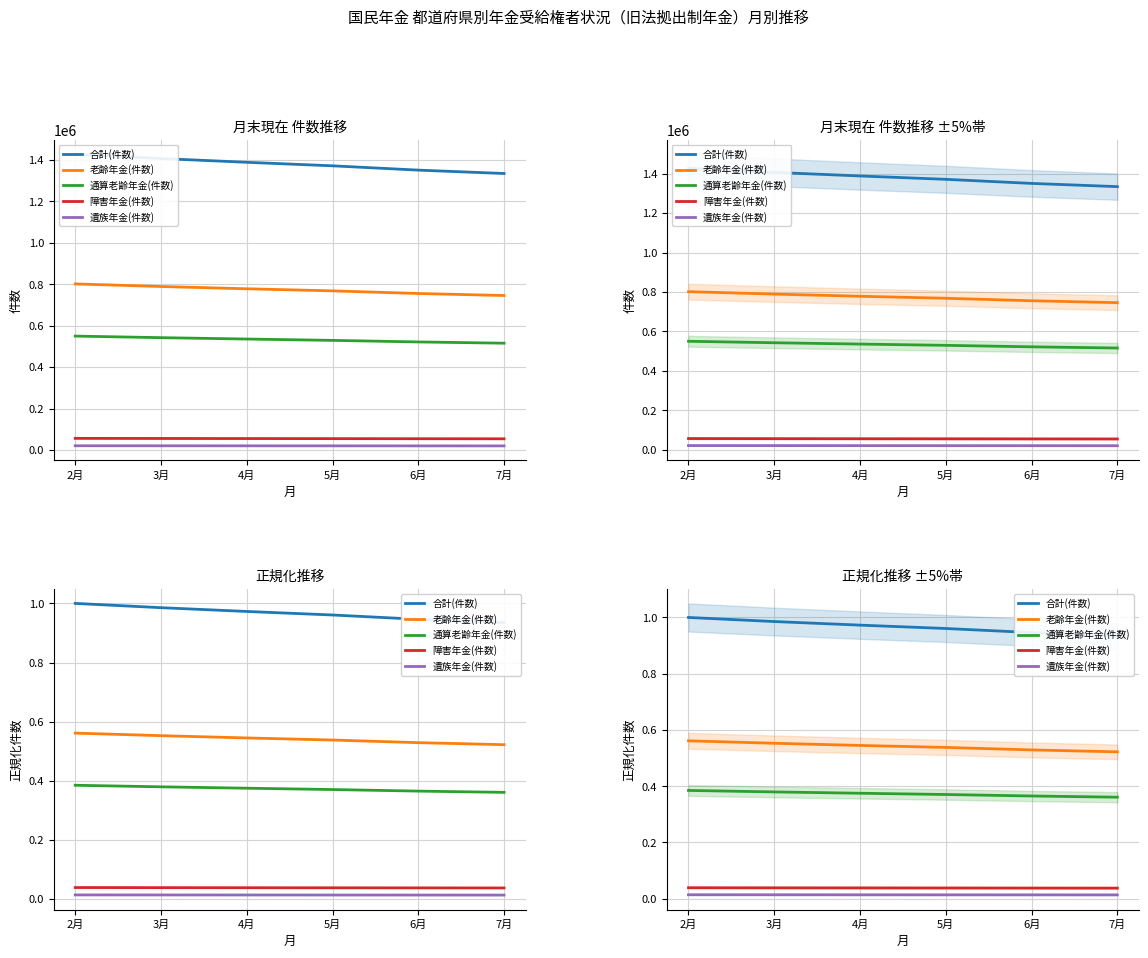

Which series has the largest total across all categories?

合計(件数)